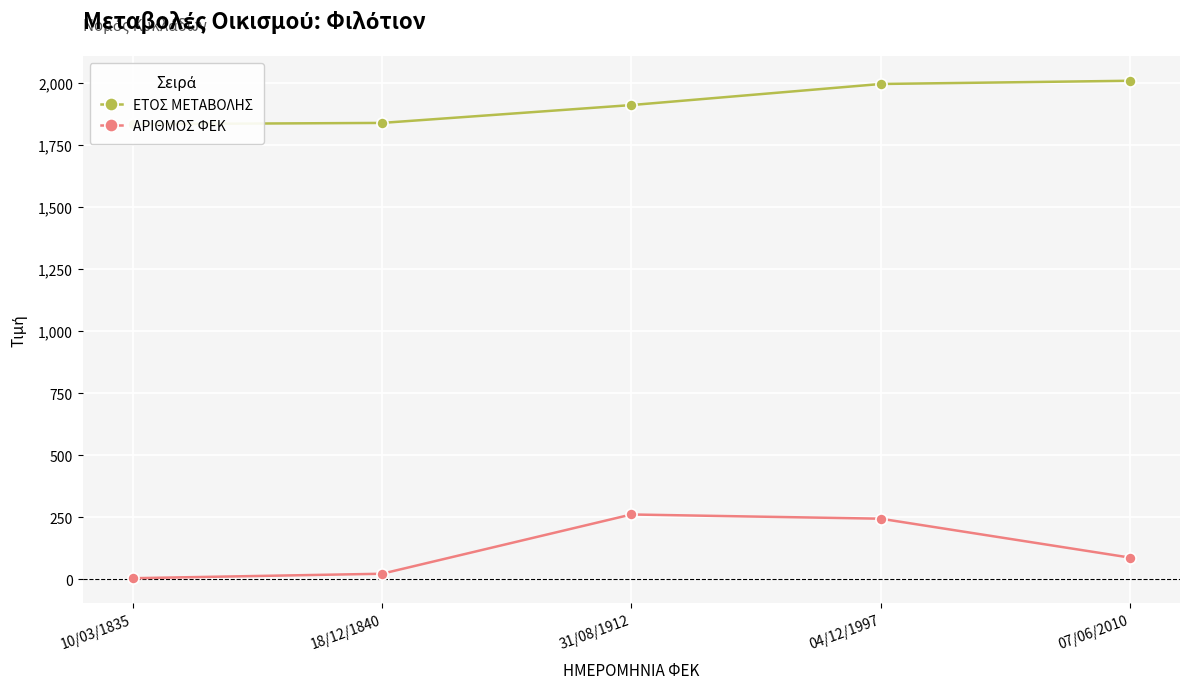

Between 04/12/1997 and 07/06/2010, which series saw the biggest shift?

ΑΡΙΘΜΟΣ ΦΕΚ